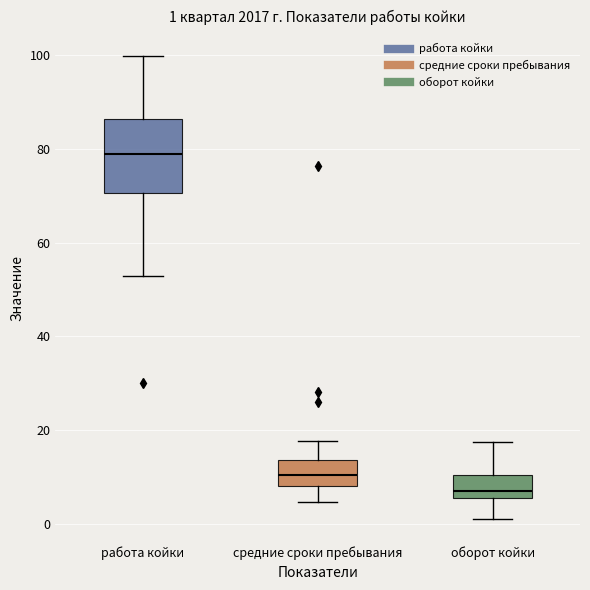

Which box is the tallest, from its lower edge to its upper edge?

работа койки